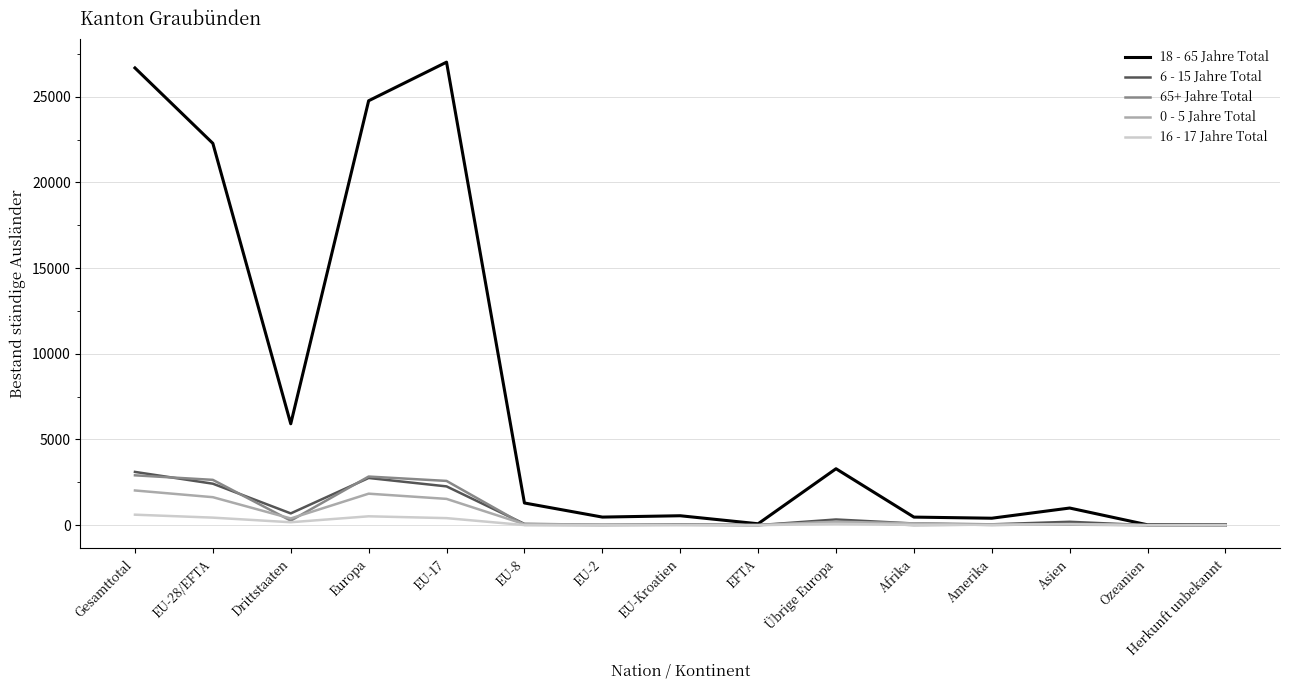

Is the value of 0 - 5 Jahre Total at EU-17 greater than the value of 18 - 65 Jahre Total at EU-2?

Yes